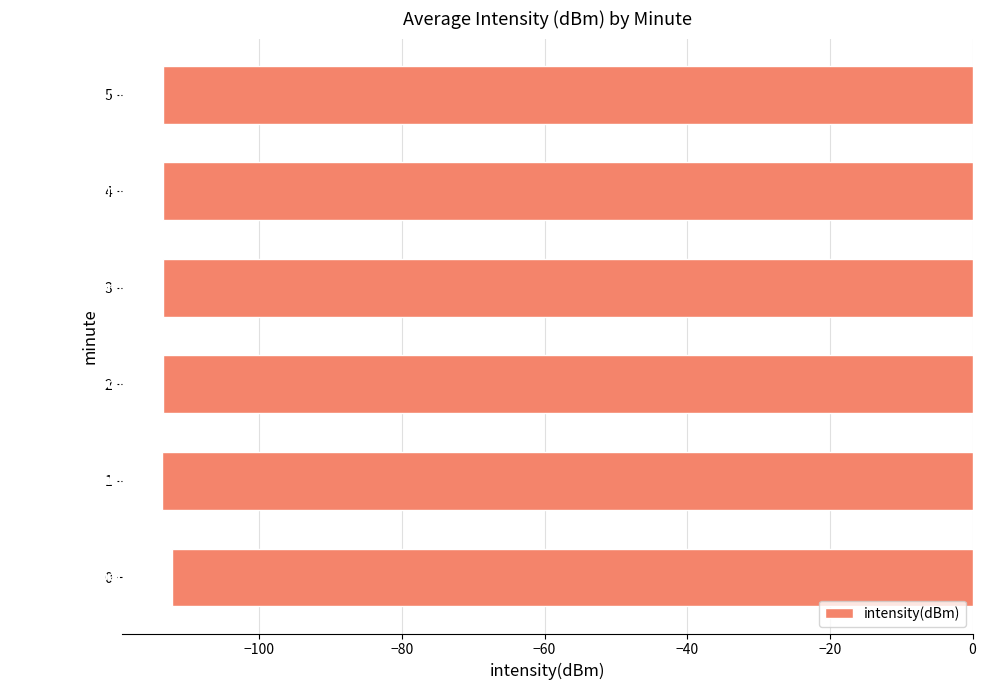

Does the chart contain stacked bars?

No